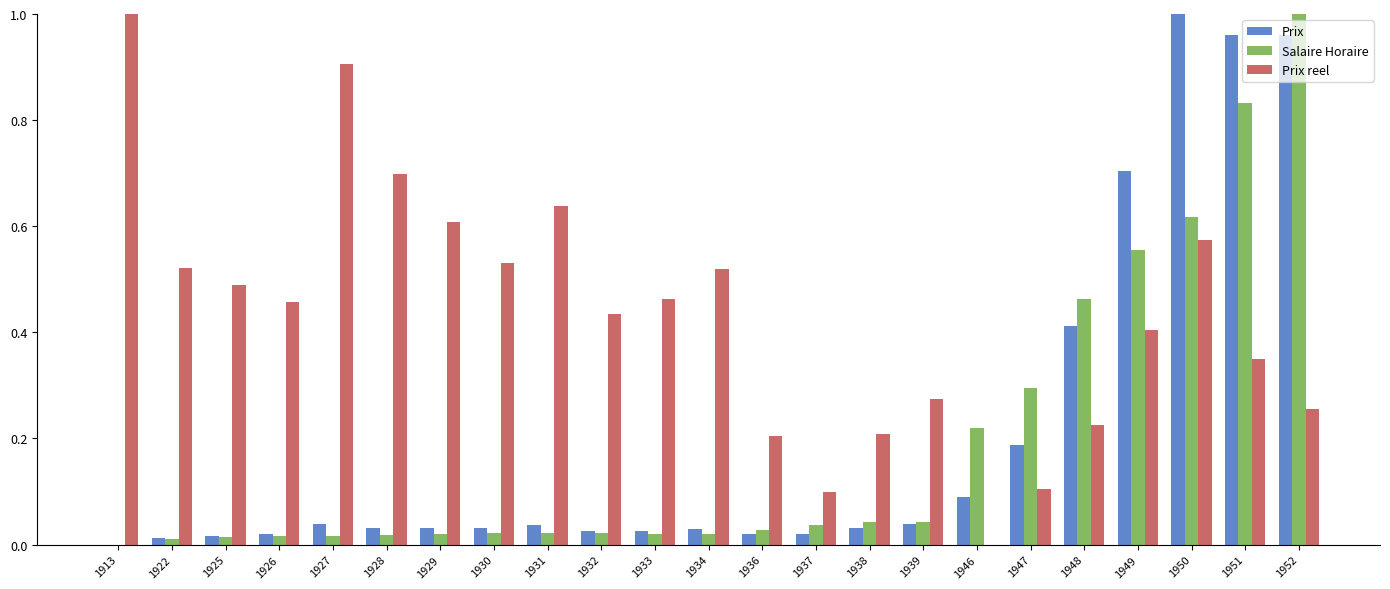

Which category has the highest value in the Prix series?

1950